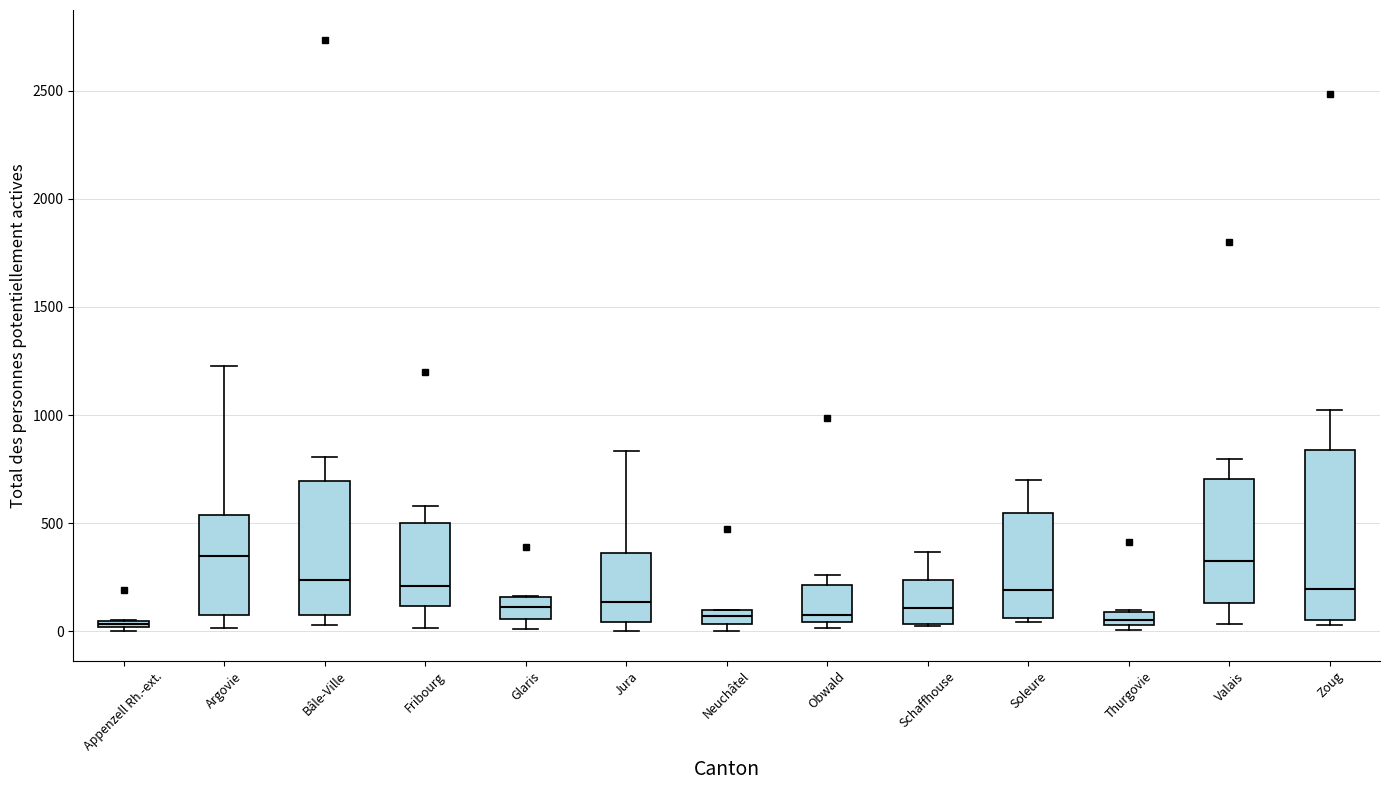

Where is the lower edge of the box for Bâle-Ville on the y-axis? The values are not printed on the chart, so give them approximately, as read against the axis.

100